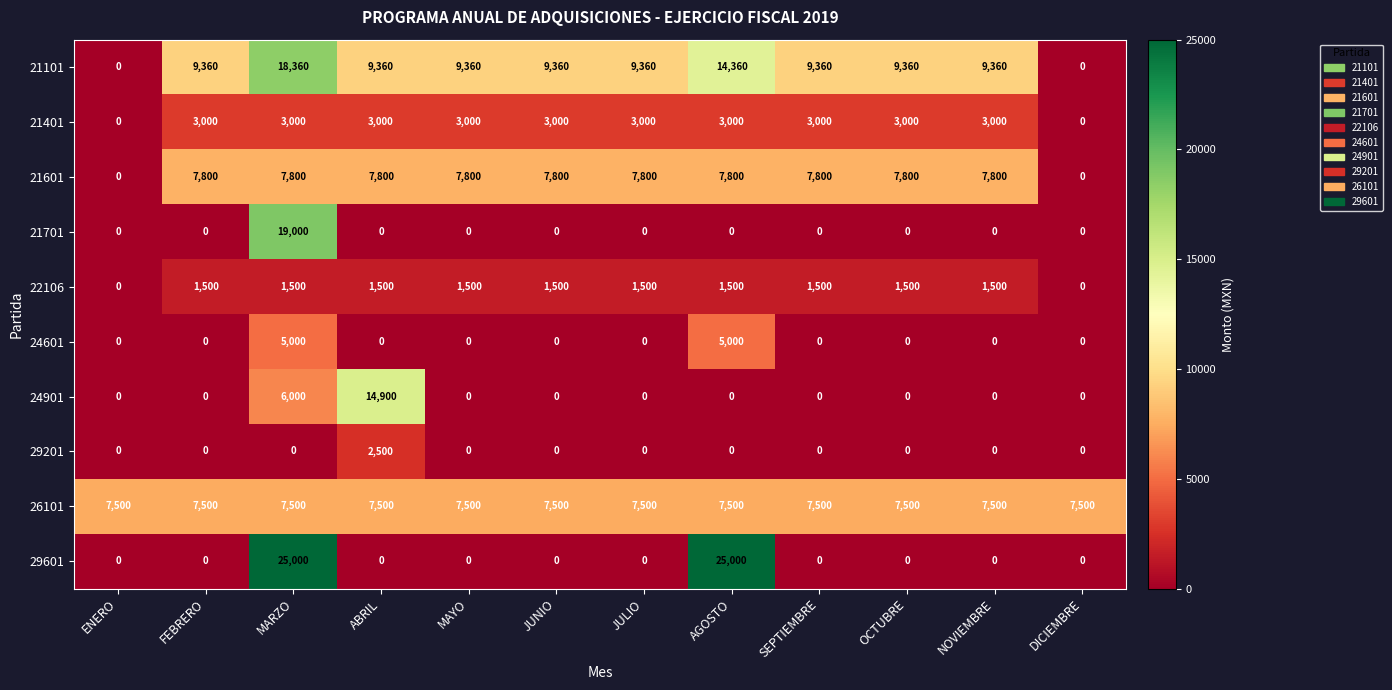

What is the maximum value shown in the chart?

25000